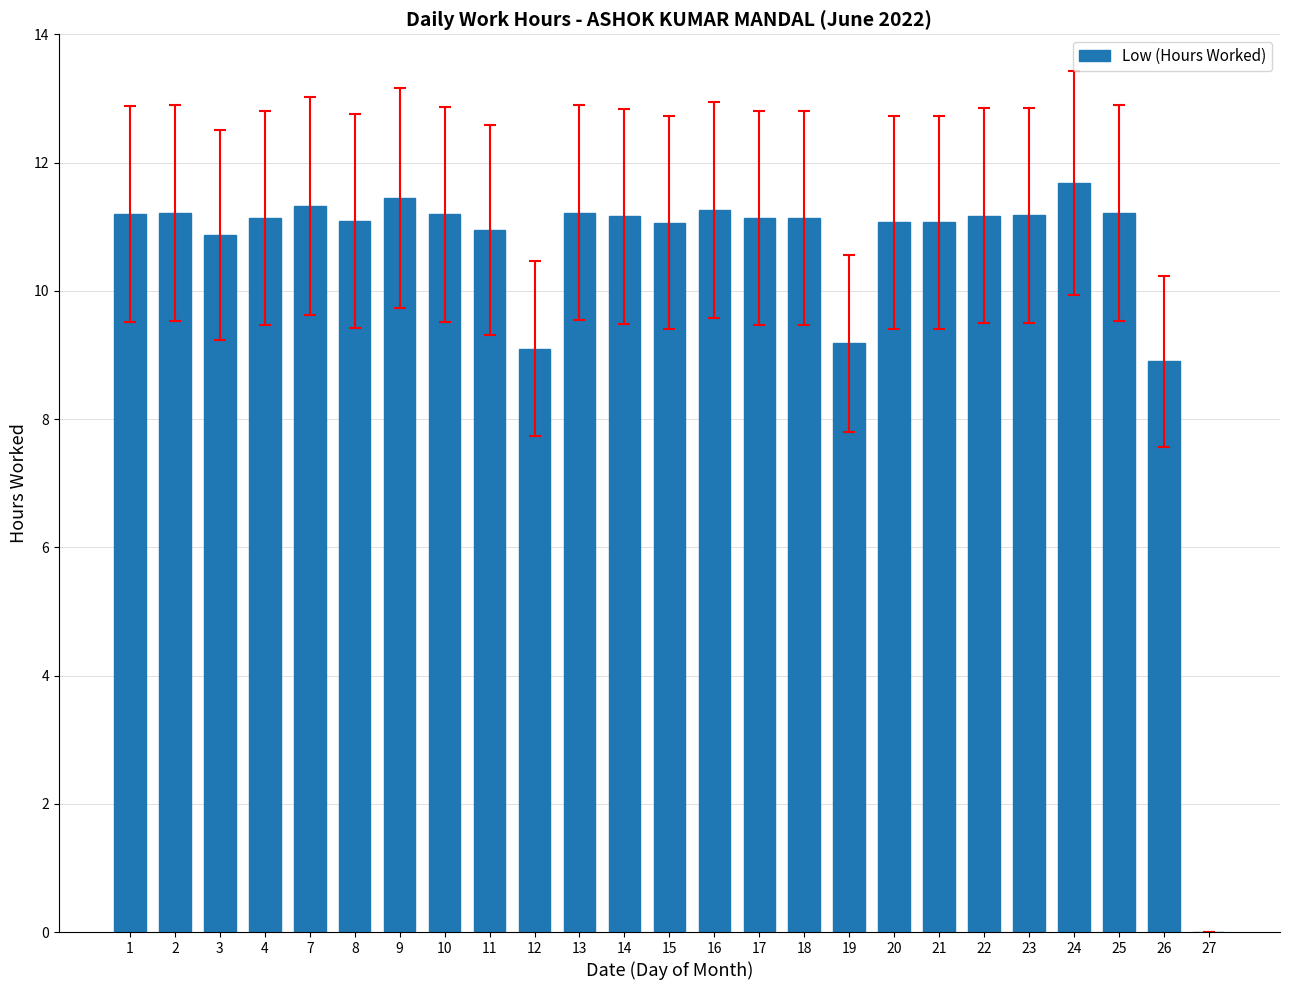

How many positive values are there?

24